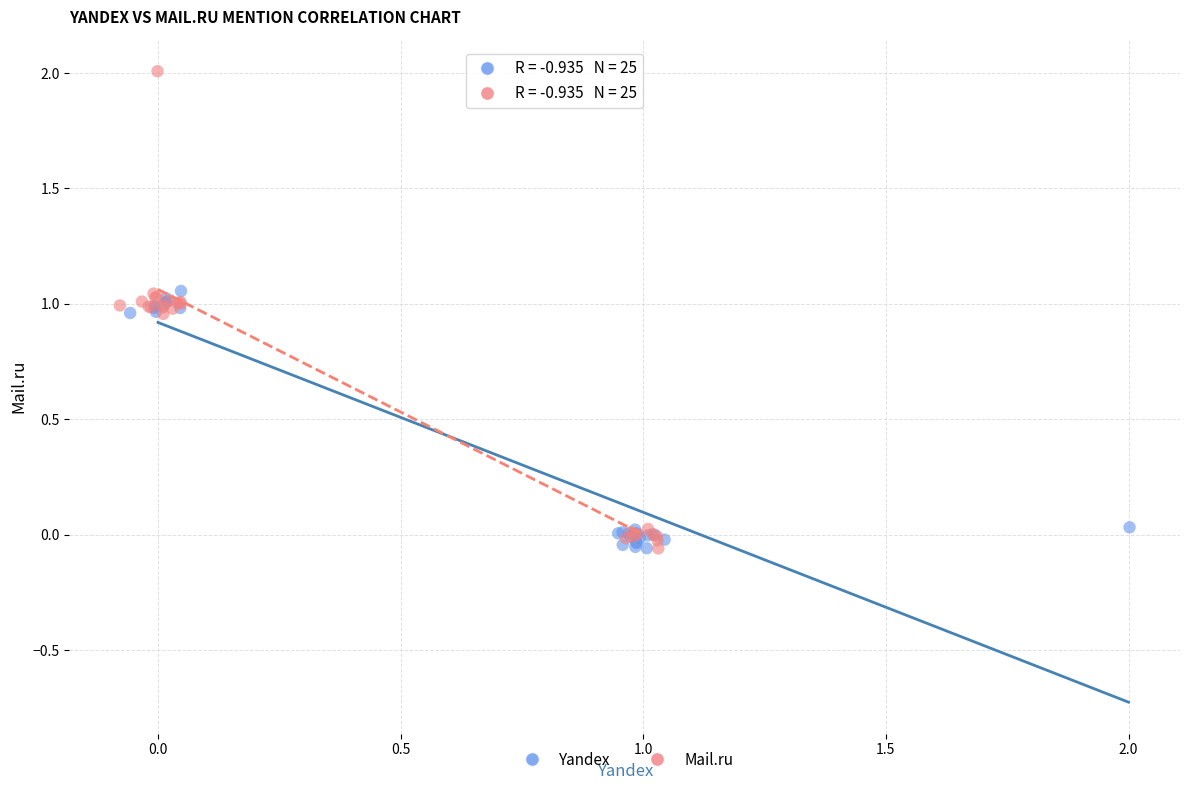

Which series contains the highest Y value?

Mail.ru